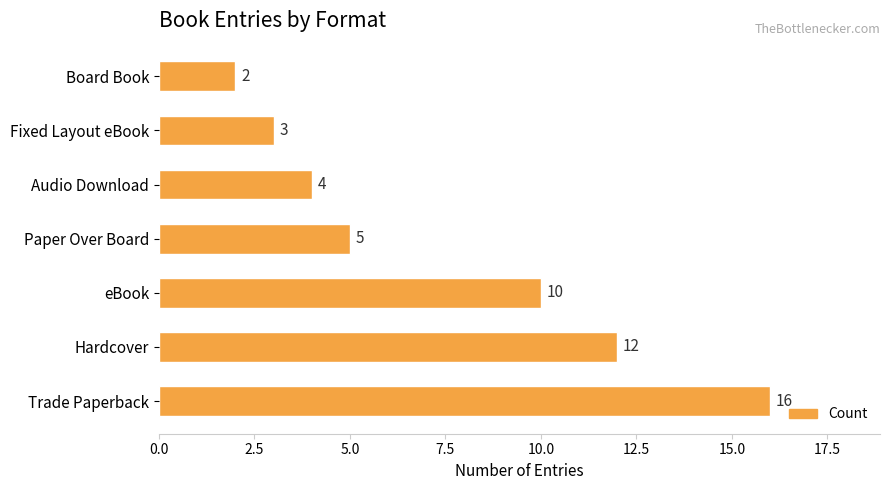

List the labels in order of value, largest first.

Trade Paperback, Hardcover, eBook, Paper Over Board, Audio Download, Fixed Layout eBook, Board Book